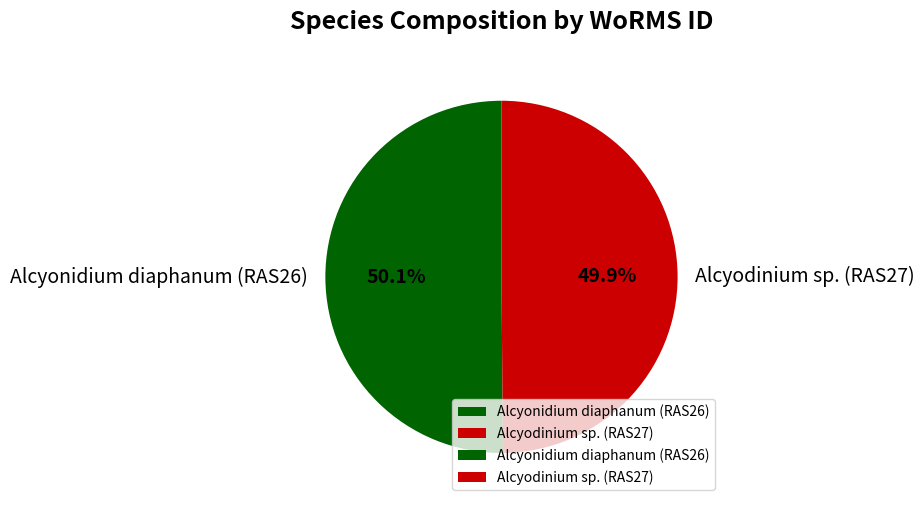

Do Alcyodinium sp. (RAS27) and Alcyonidium diaphanum (RAS26) together represent more than half of the pie?

Yes